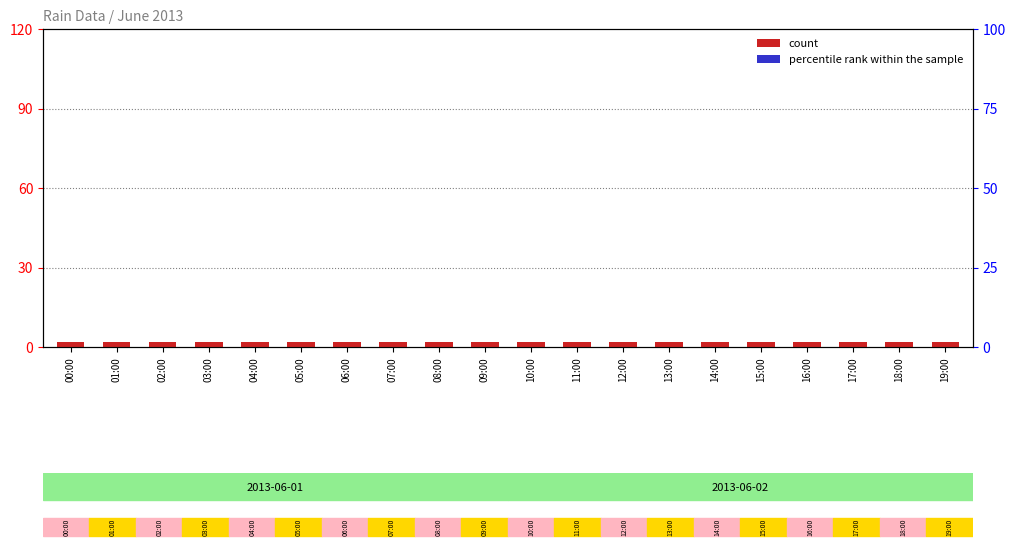

What is the lowest value of the count series?

2